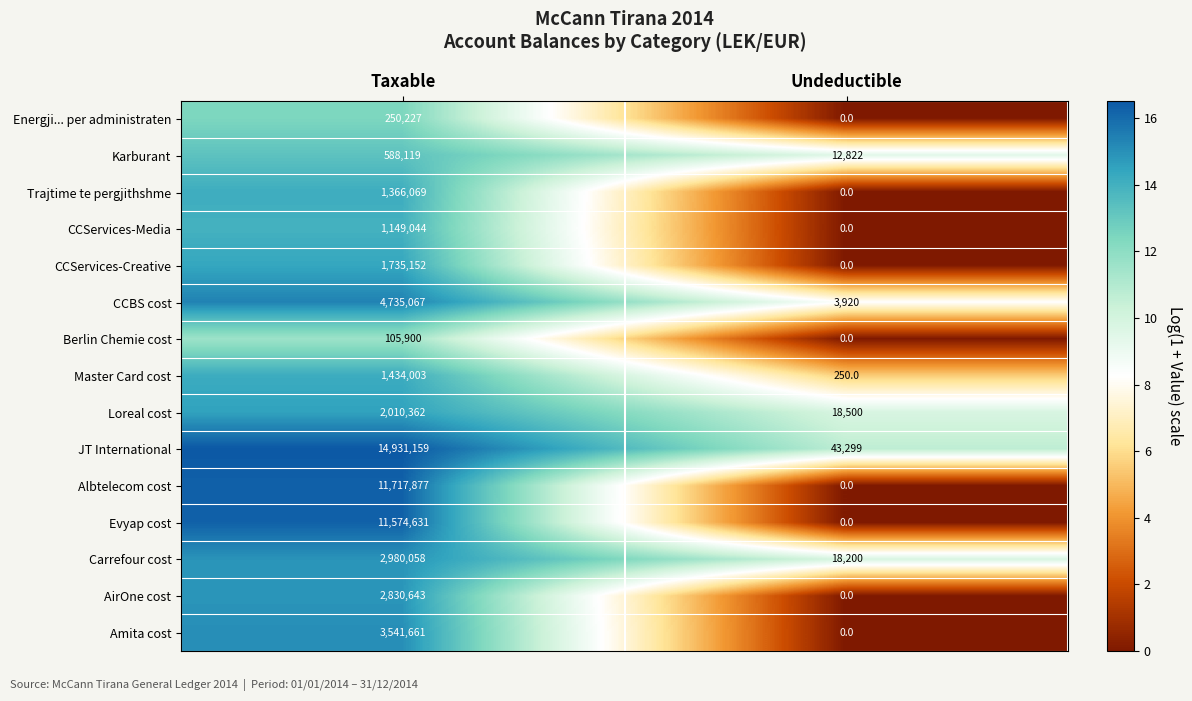

How many values in CCServices-Media are above zero?

1